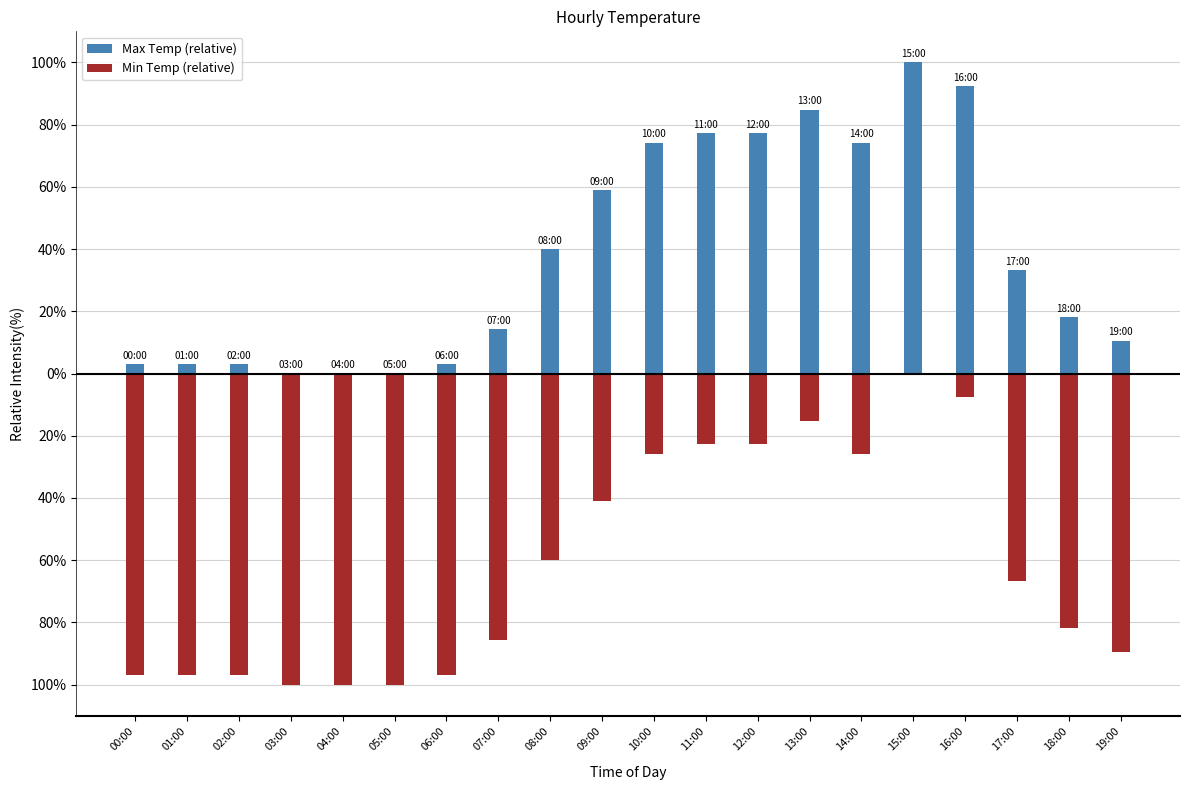

What is the sum of all Max Temp (relative) values?

768.2